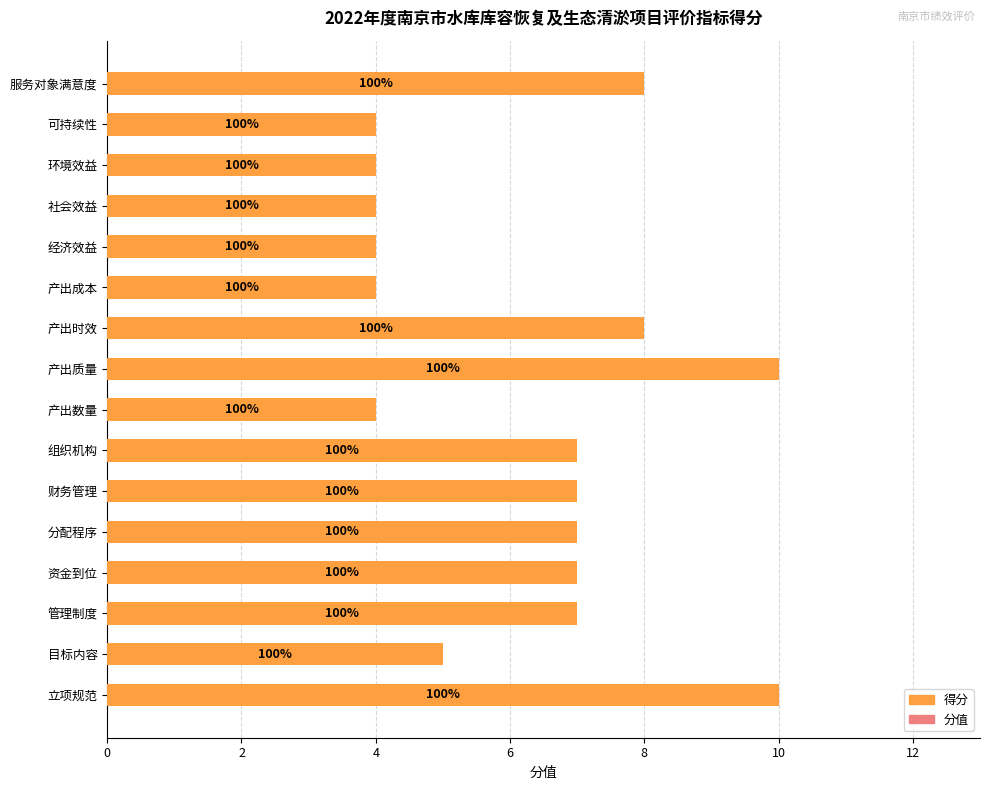

Are the bars horizontal?

Yes